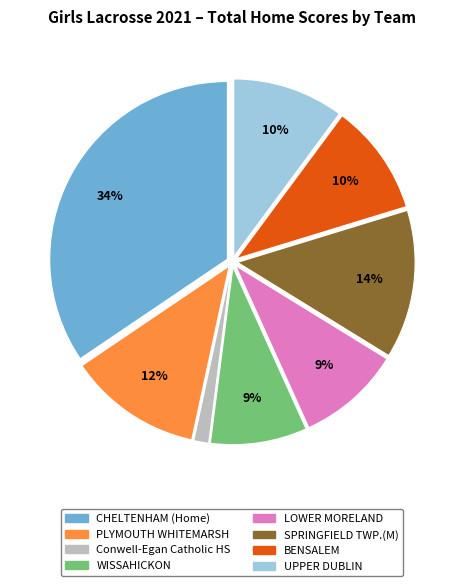

True or false: Conwell-Egan Catholic HS accounts for 10% of the total.

False